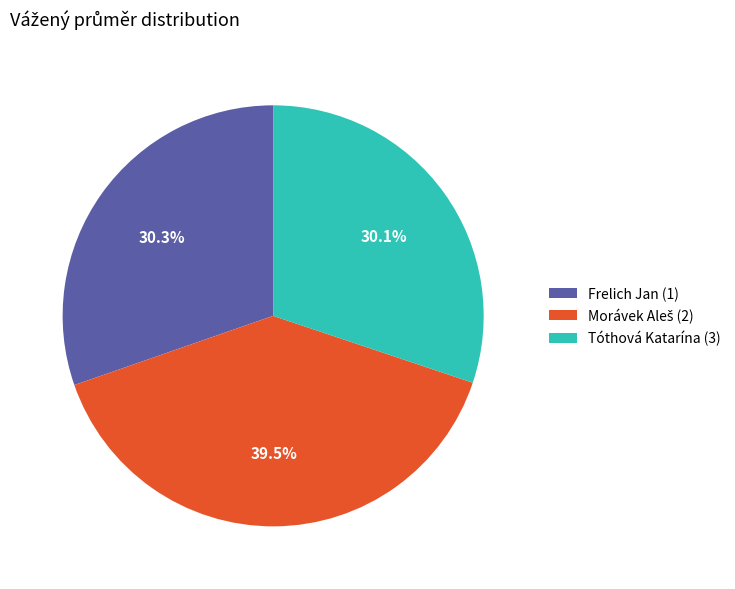

To the nearest percent, what is the difference between the largest and smallest slice percentages?

9%